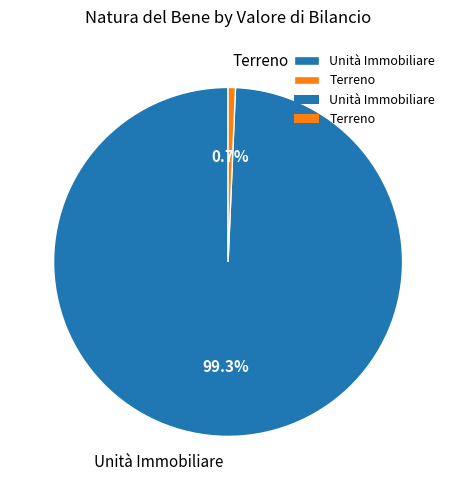

Between Terreno and Unità Immobiliare, which is larger?

Unità Immobiliare